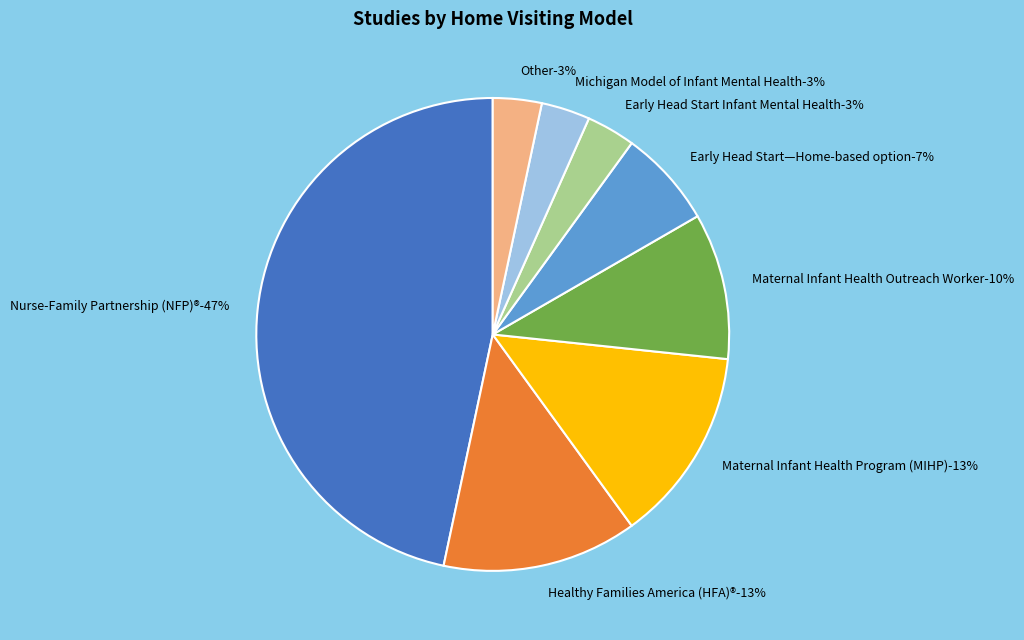

True or false: Maternal Infant Health Program (MIHP) accounts for 13% of the total.

True